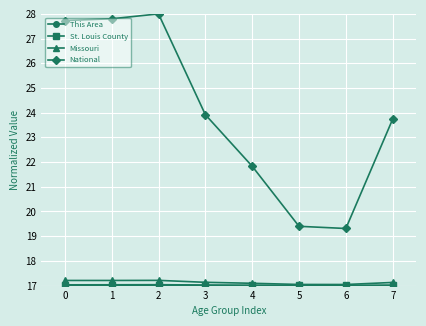

What is the value of the National point at the 1st from the left?

27.7